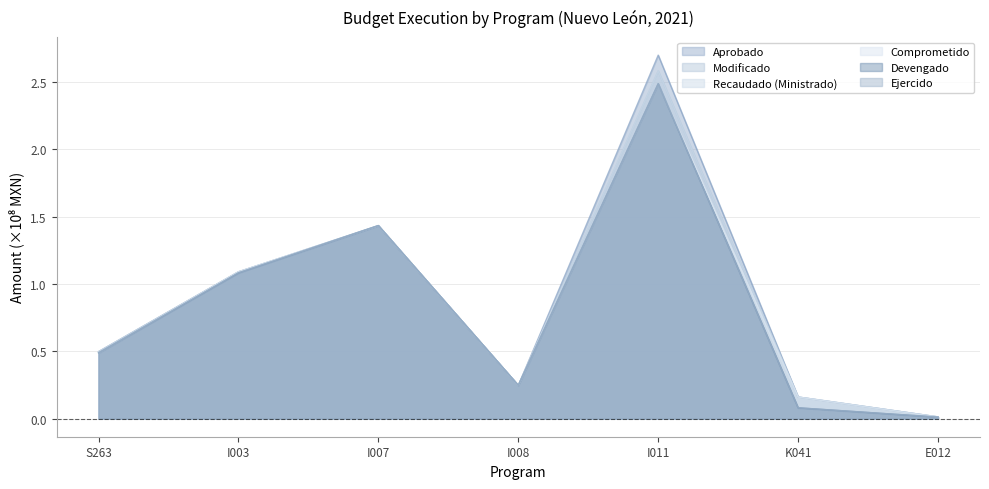

Read the Recaudado (Ministrado) value at I011.

2.6